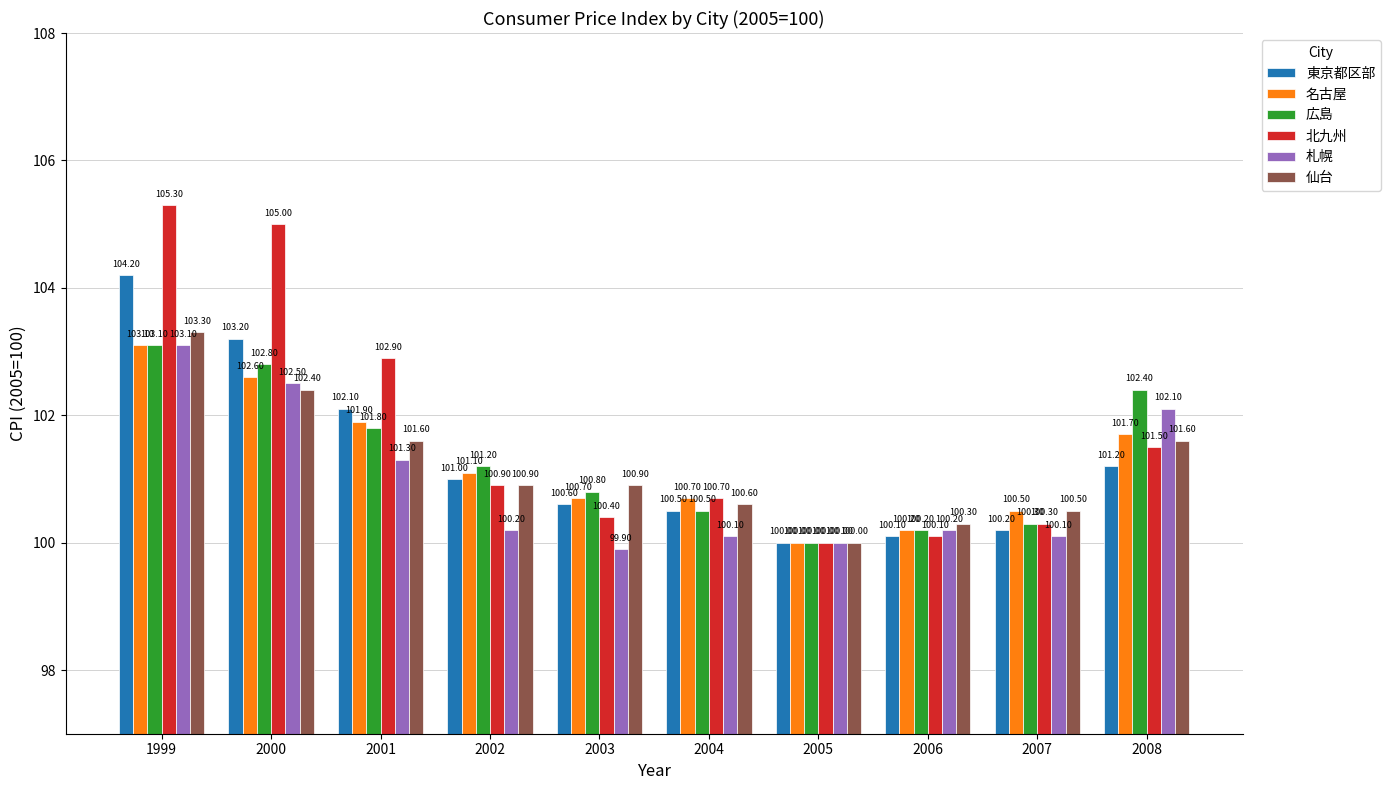

The 名古屋 series shows 100.2 at 2006. True or false?

True